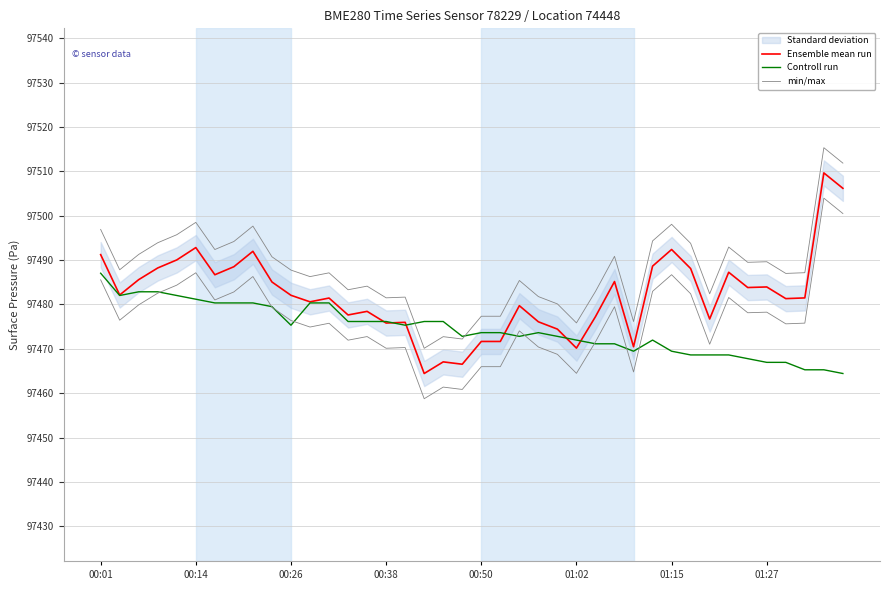

At which category does the chart reach its minimum across all series?

17